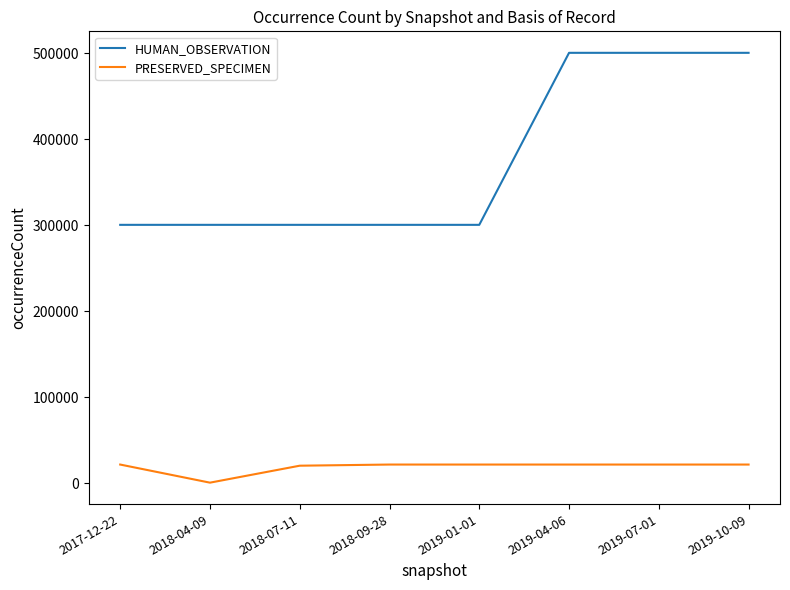

What is the difference between the maximum and second lowest values in the HUMAN_OBSERVATION series?

200093